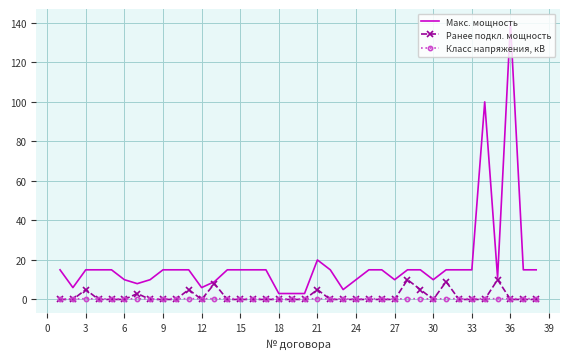

Count the Ранее подкл. мощность values in the range 0 to 1.

29